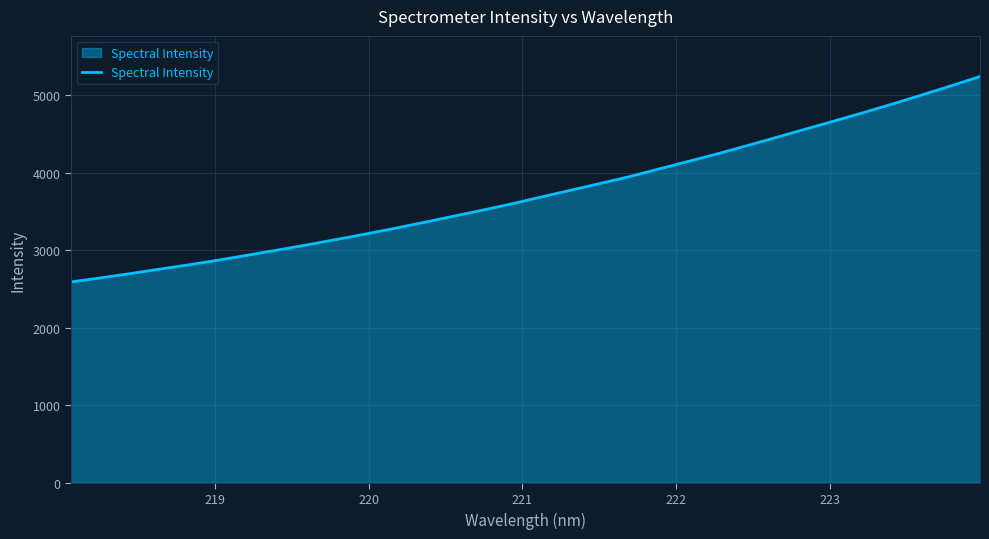

Does the chart display data point markers on the line(s)?

No